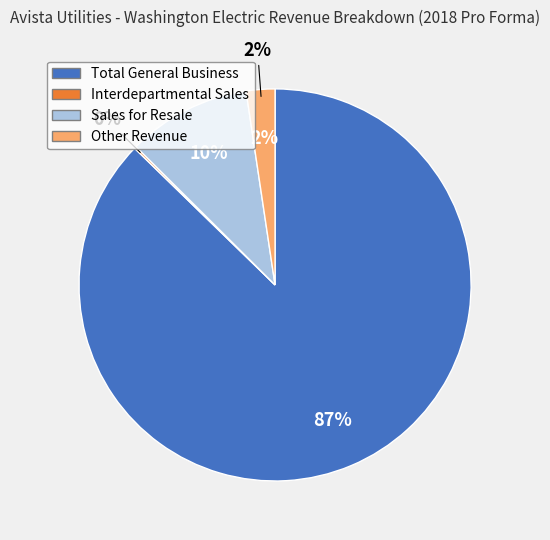

Which category accounts for the majority?

Total General Business